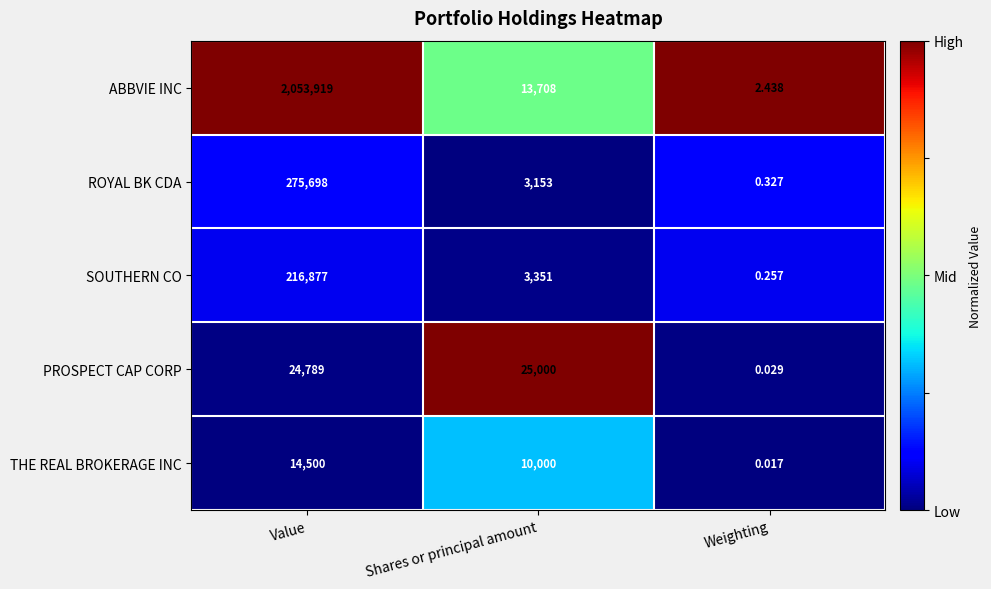

At which label is THE REAL BROKERAGE INC closest to 7250?

Shares or principal amount